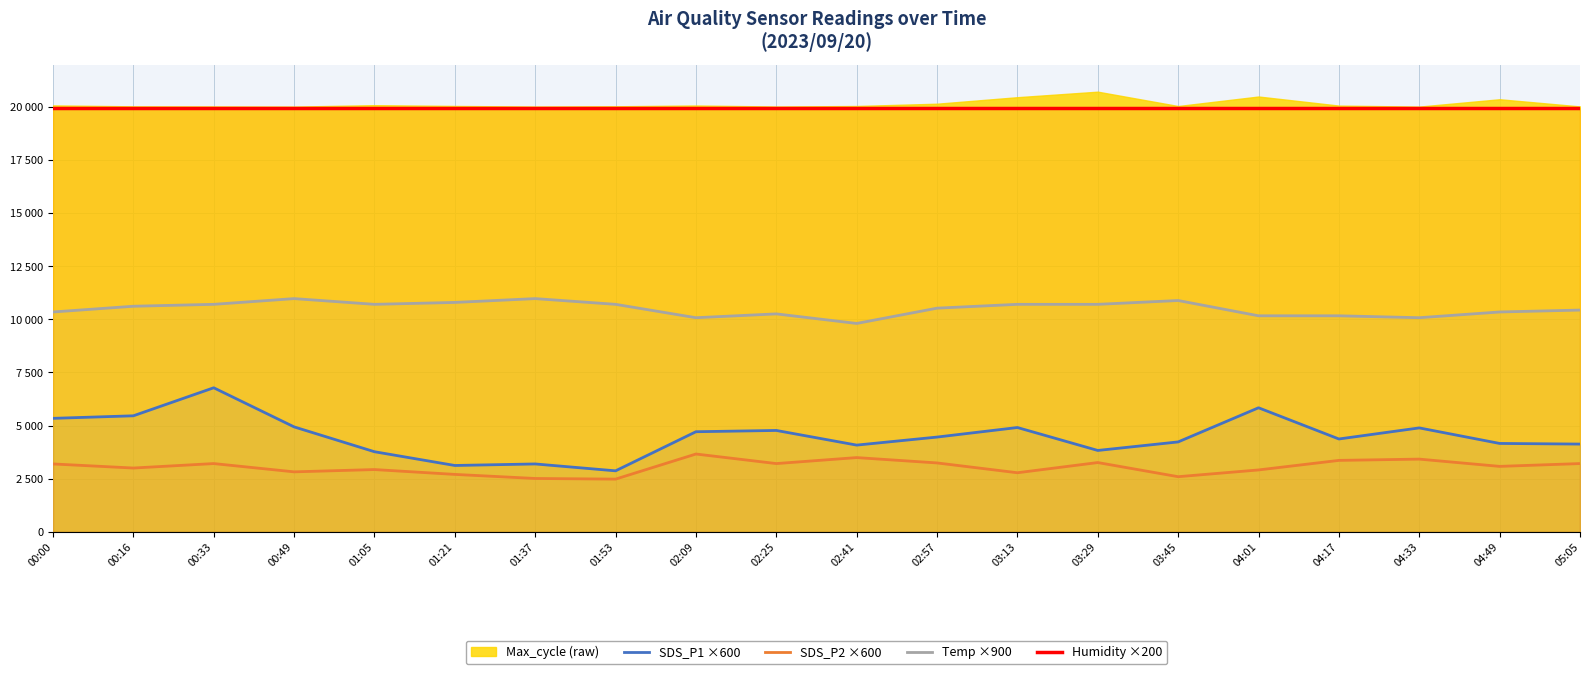

At which category does the chart reach its minimum across all series?

01:53